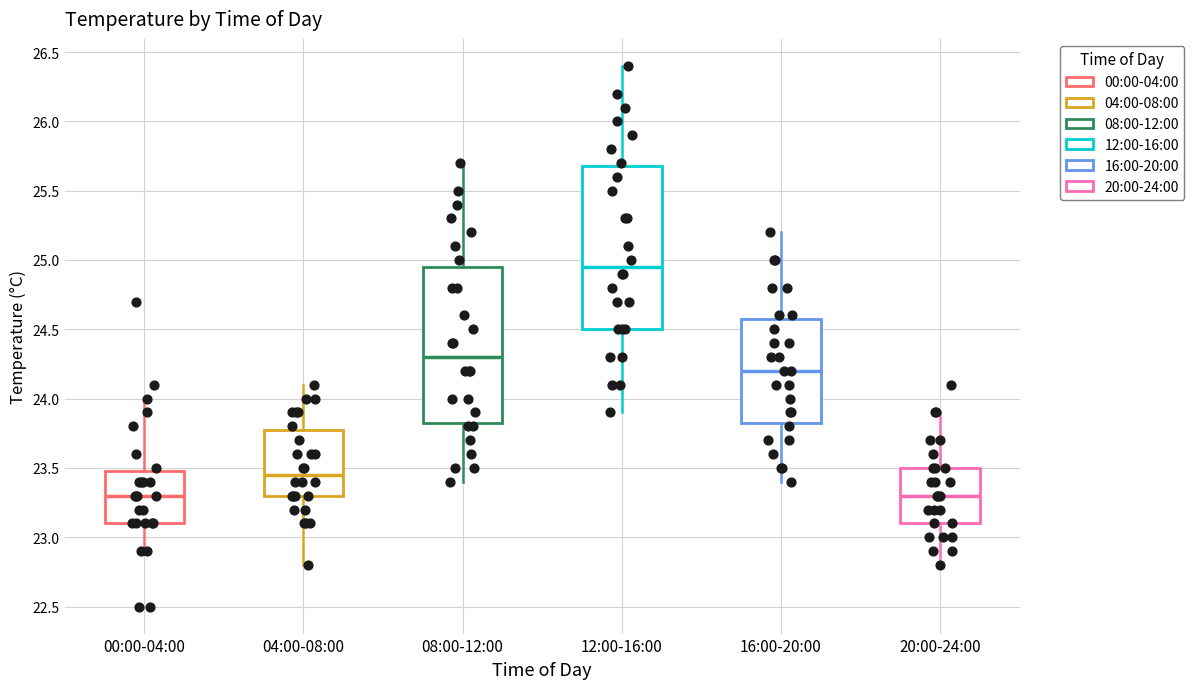

Reading left to right, transcribe this box plot: for each box, give where its median line is, the range the box spans, and where its two whiskers end, as read against the y-axis. The values are not printed on the chart, so give them approximately, as read against the axis.

00:00-04:00: median 23.30, box 23.10 to 23.50, whiskers 22.90 to 24.00
04:00-08:00: median 23.45, box 23.30 to 23.80, whiskers 22.80 to 24.10
08:00-12:00: median 24.30, box 23.85 to 24.95, whiskers 23.40 to 25.70
12:00-16:00: median 24.95, box 24.50 to 25.70, whiskers 23.90 to 26.40
16:00-20:00: median 24.20, box 23.85 to 24.60, whiskers 23.40 to 25.20
20:00-24:00: median 23.30, box 23.10 to 23.50, whiskers 22.80 to 23.90